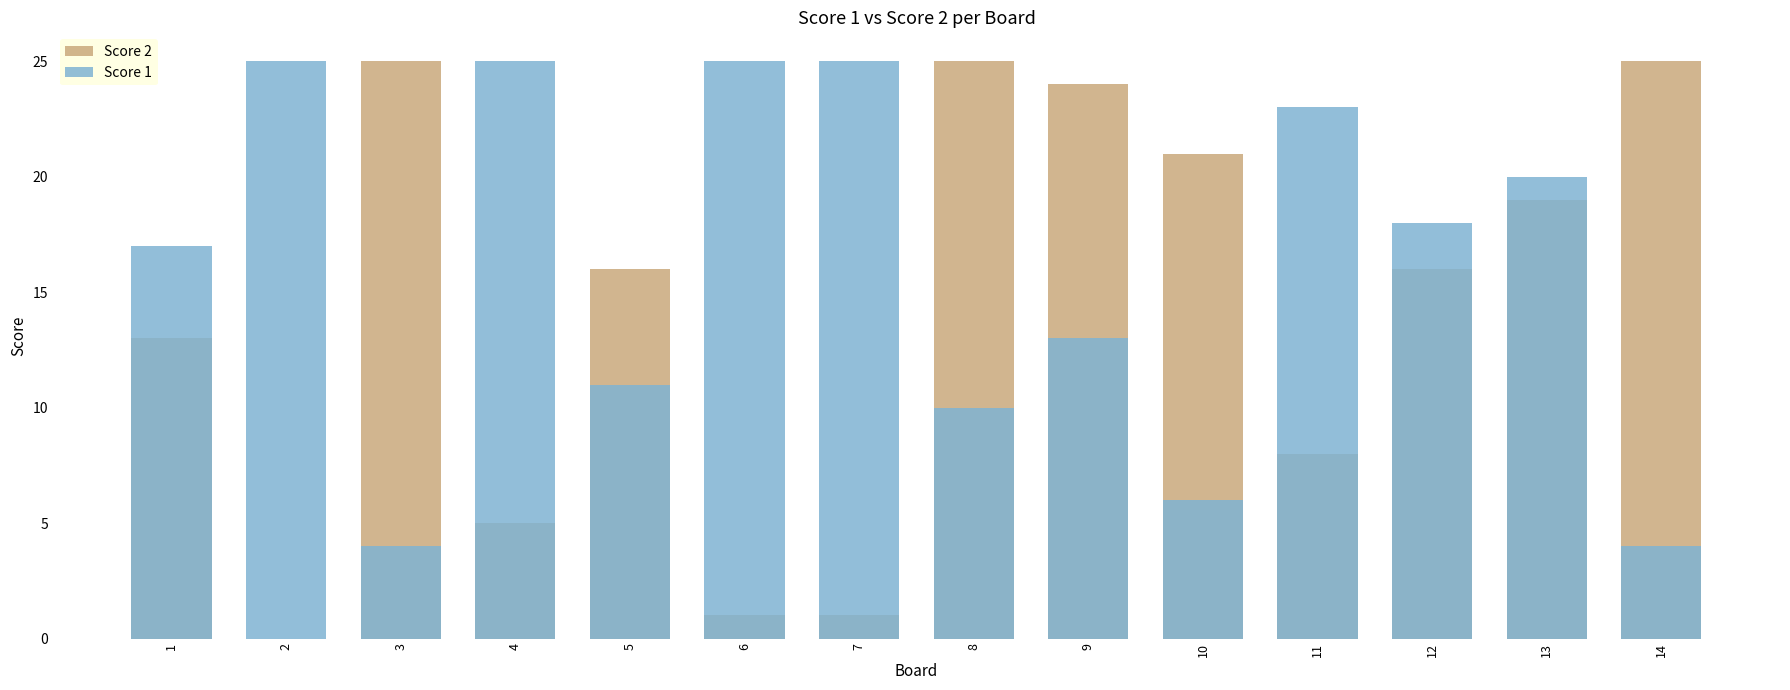

What is the maximum value for Score 1?

25